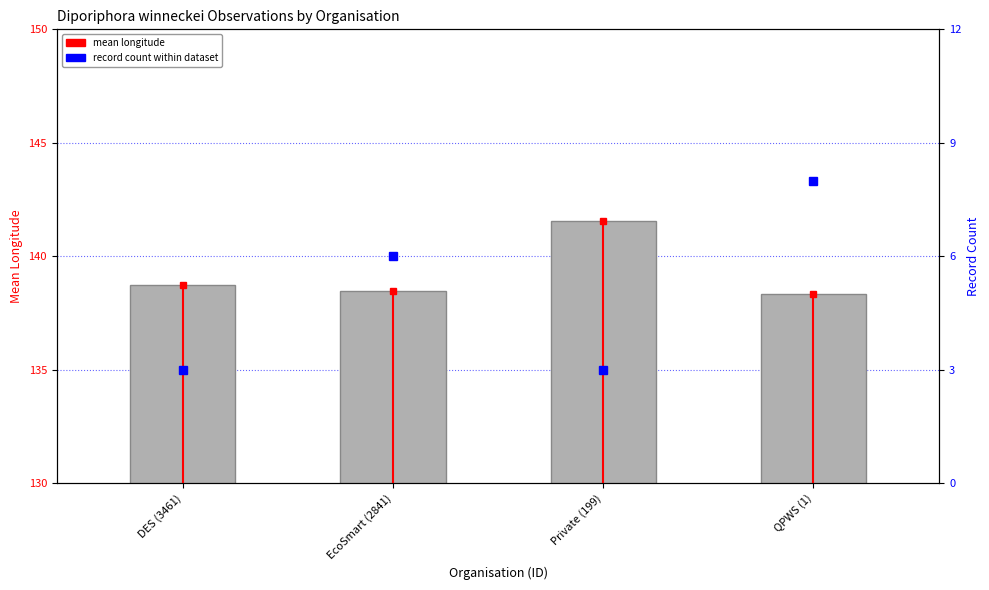

At EcoSmart (2841), list the series in order from smallest to largest.

record_count, mean_longitude